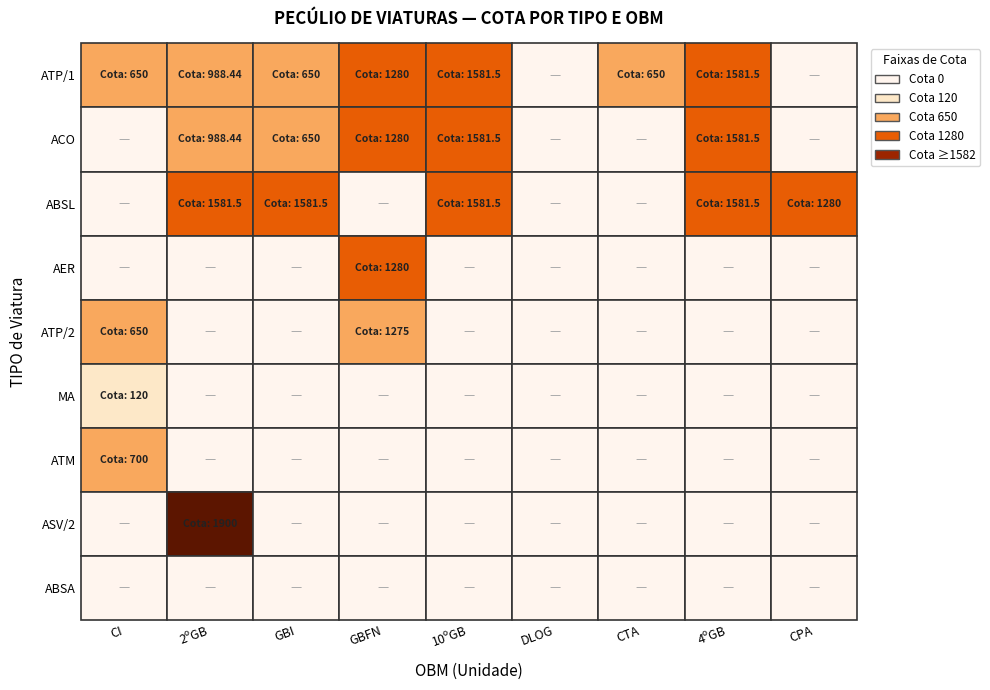

Is the value of CPA at 4 greater than the value of 2ºGB at 6?

No